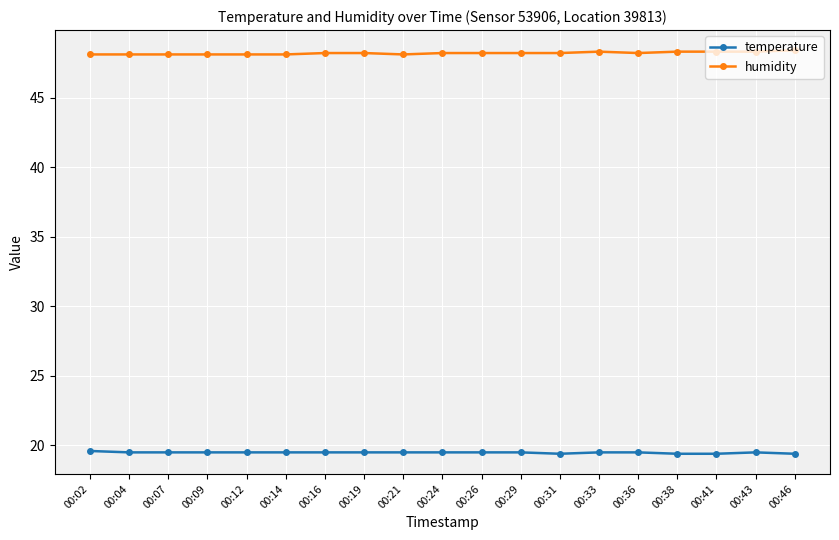

How many temperature values are between 19 and 20?

19